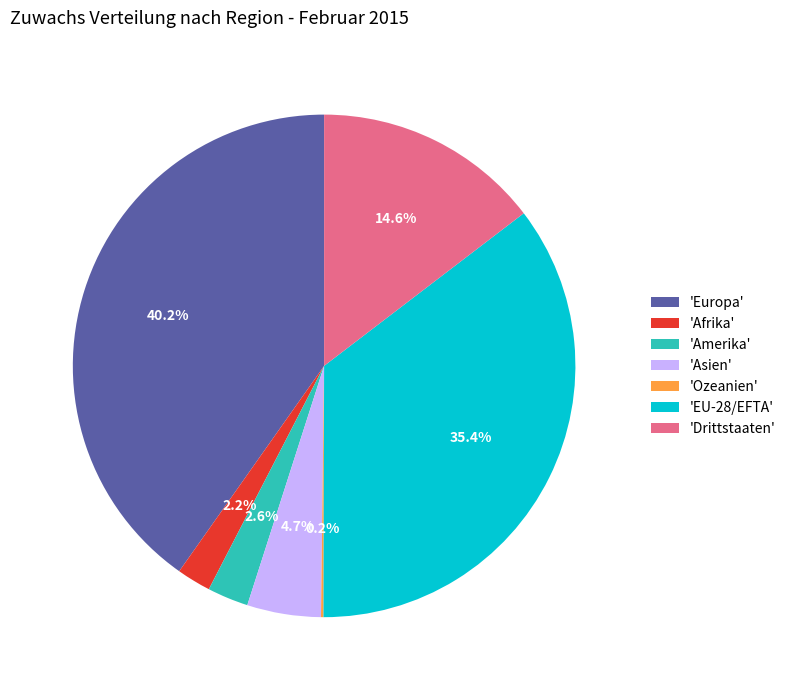

Which has a higher value, 'Afrika' or 'Europa'?

'Europa'